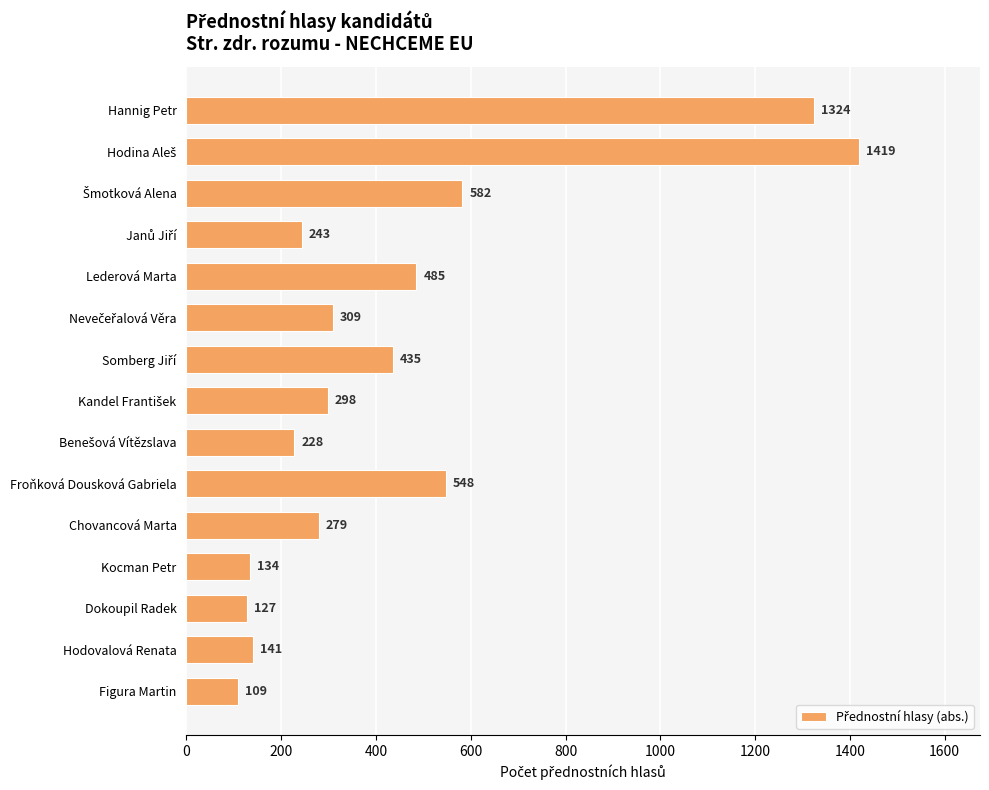

Approximately how many times larger is the value at Kocman Petr compared to Lederová Marta?

0.3